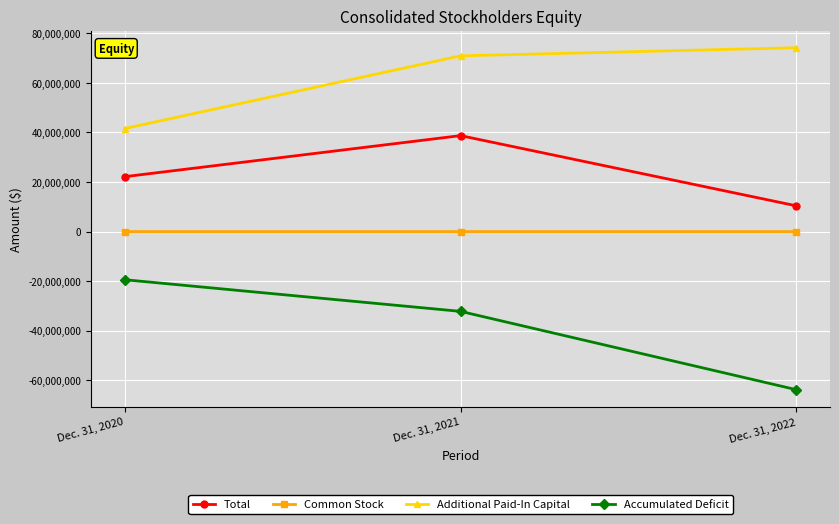

The value of Accumulated Deficit at Dec. 31, 2020 is -8993887. True or false?

False